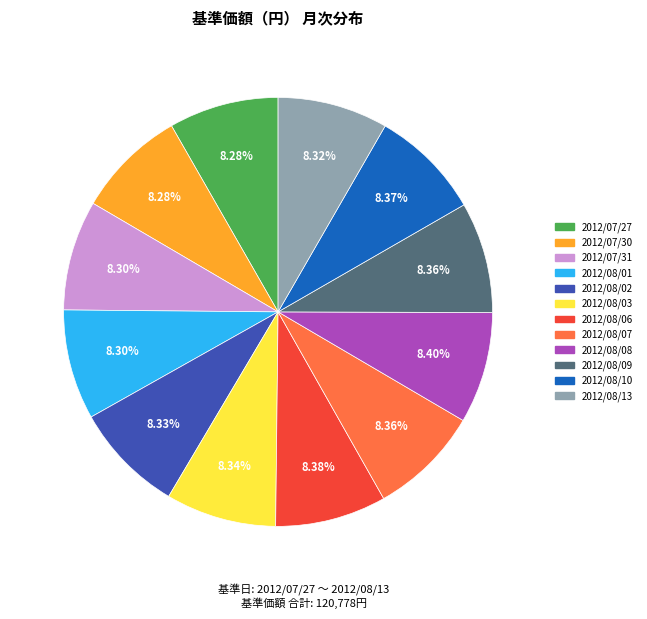

What is the ratio of the value at 2012/07/30 to the value at 2012/08/01?

1.0